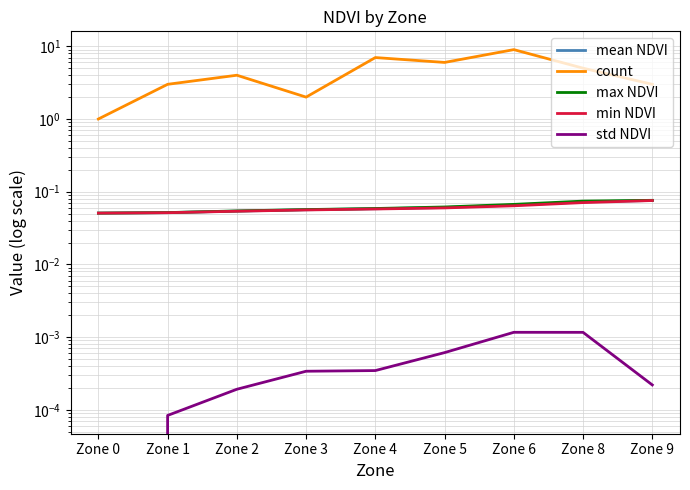

At which label is count closest to 5?

Zone 8